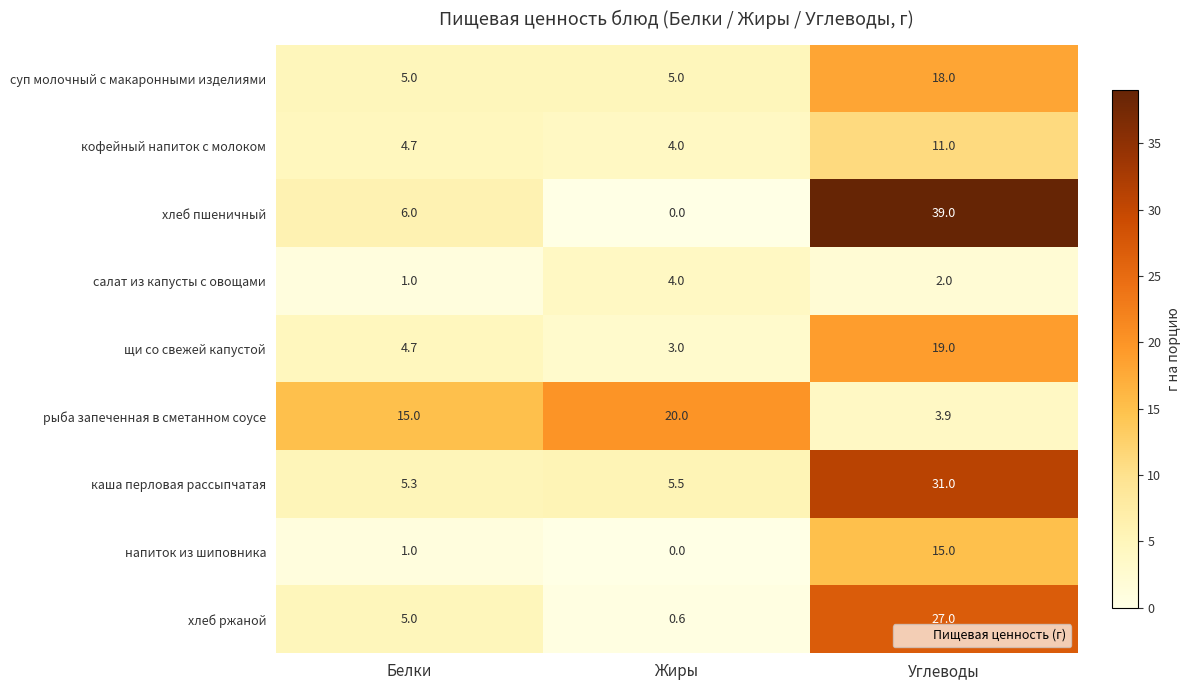

Reading left to right, list all the values displayed in this chart.

суп молочный с макаронными изделиями: 5.0	5.0	18.0
кофейный напиток с молоком: 4.7	4.0	11.0
хлеб пшеничный: 6.0	0.0	39.0
салат из капусты с овощами: 1.0	4.0	2.0
щи со свежей капустой: 4.7	3.0	19.0
рыба запеченная в сметанном соусе: 15.0	20.0	3.9
каша перловая рассыпчатая: 5.3	5.5	31.0
напиток из шиповника: 1.0	0.0	15.0
хлеб ржаной: 5.0	0.6	27.0